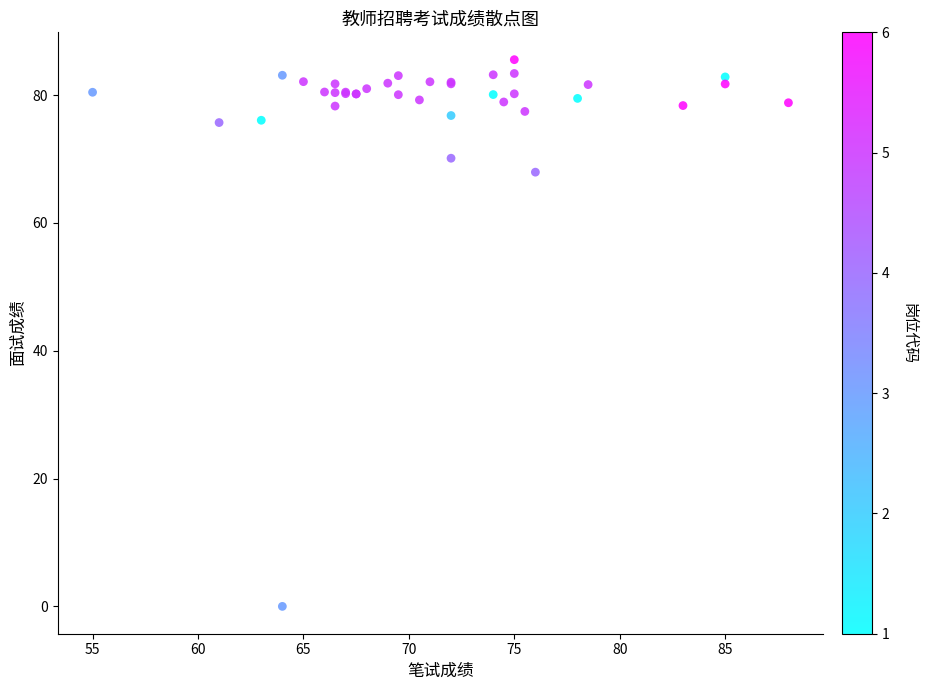

What Y value in the scatter plot is closest to 42?

67.9